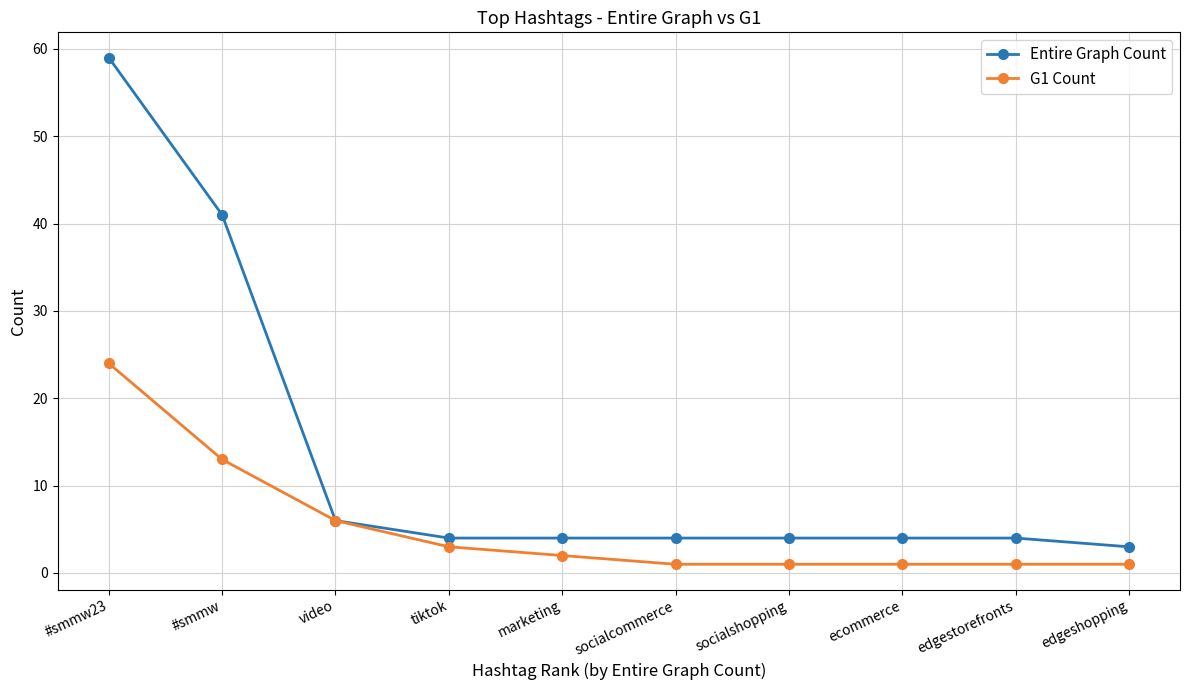

At which label is Entire Graph Count closest to 31?

#smmw